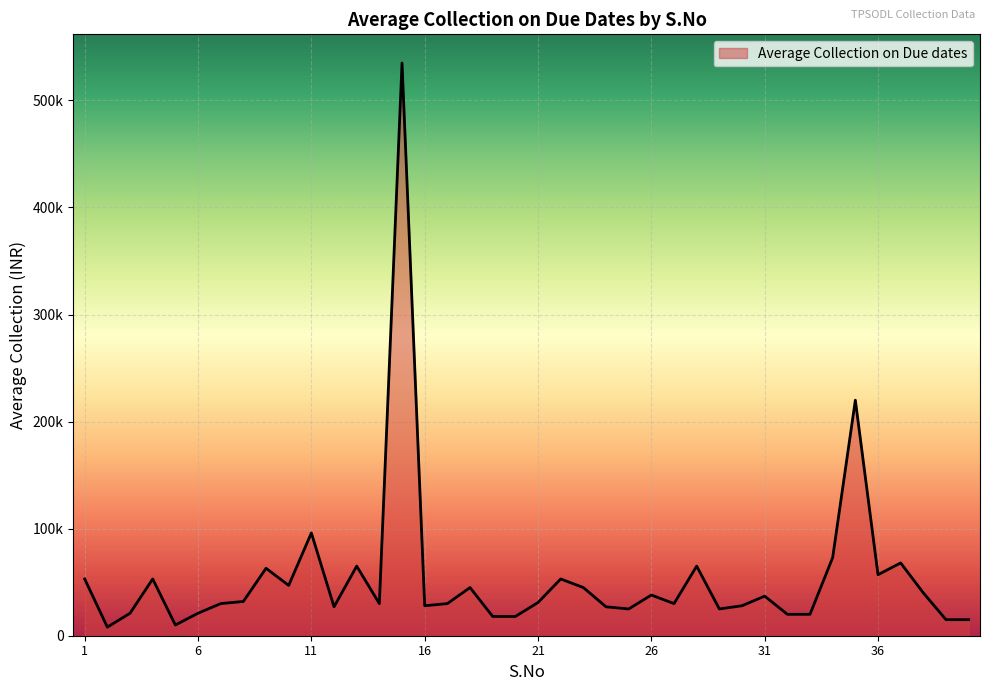

What is the maximum value shown in the chart?

535000